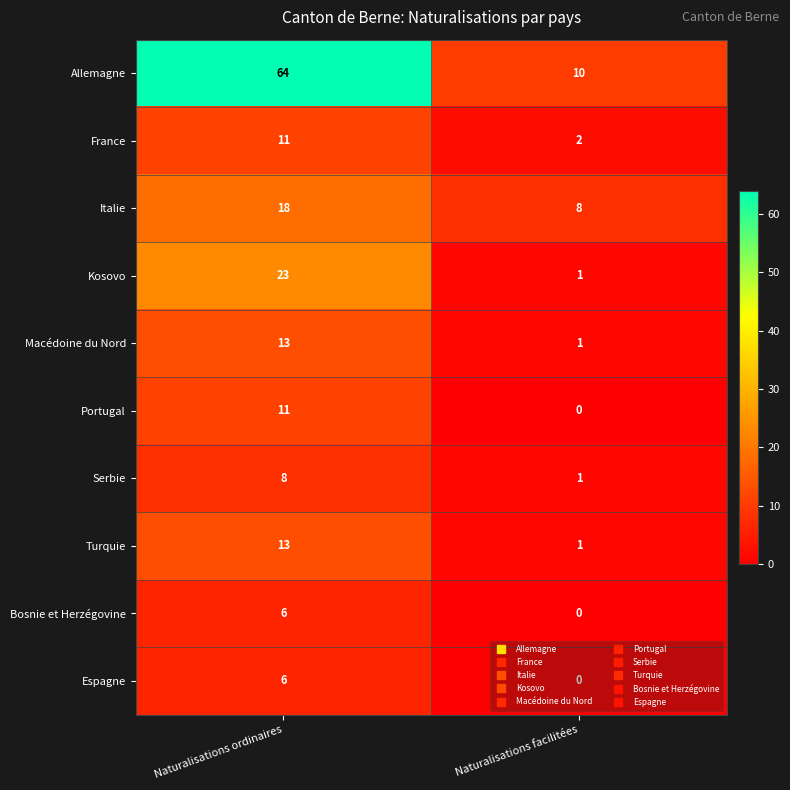

Where is France nearest to the value 6?

Naturalisations facilitées